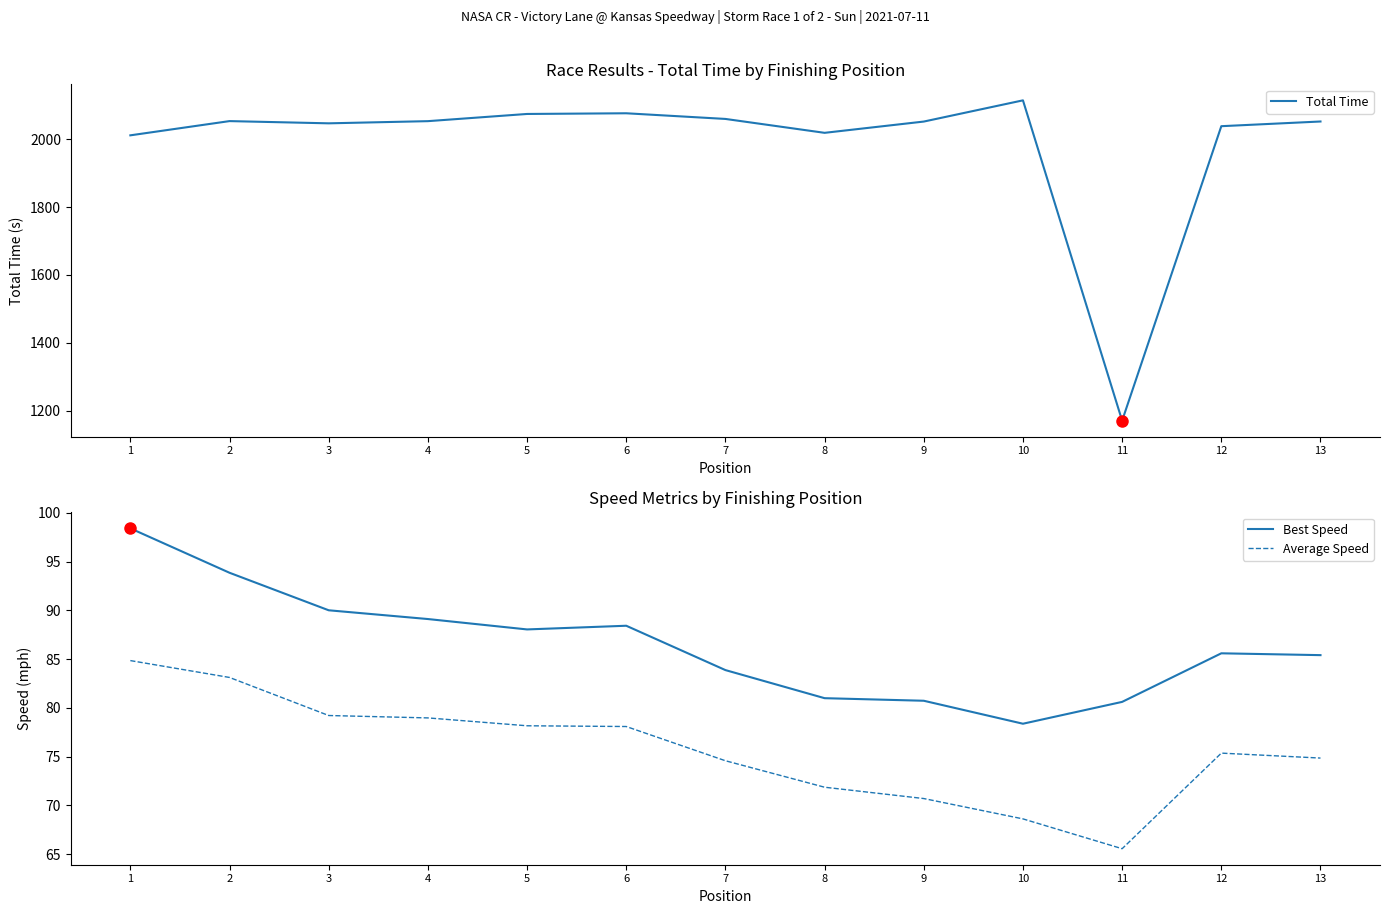

Reading left to right, what are all the values shown in this chart?

Total Time: 1=2010.9	2=2052.8	3=2046.2	4=2052.6	5=2073.8	6=2075.8	7=2059.1	8=2018.3	9=2051.4	10=2113.8	11=1171.3	12=2037.8	13=2051.6
Best Speed: 1=98.4	2=93.9	3=90.0	4=89.1	5=88.1	6=88.4	7=83.9	8=81.0	9=80.7	10=78.4	11=80.6	12=85.6	13=85.4
Average Speed: 1=84.9	2=83.1	3=79.2	4=79.0	5=78.2	6=78.1	7=74.6	8=71.9	9=70.7	10=68.6	11=65.6	12=75.4	13=74.9